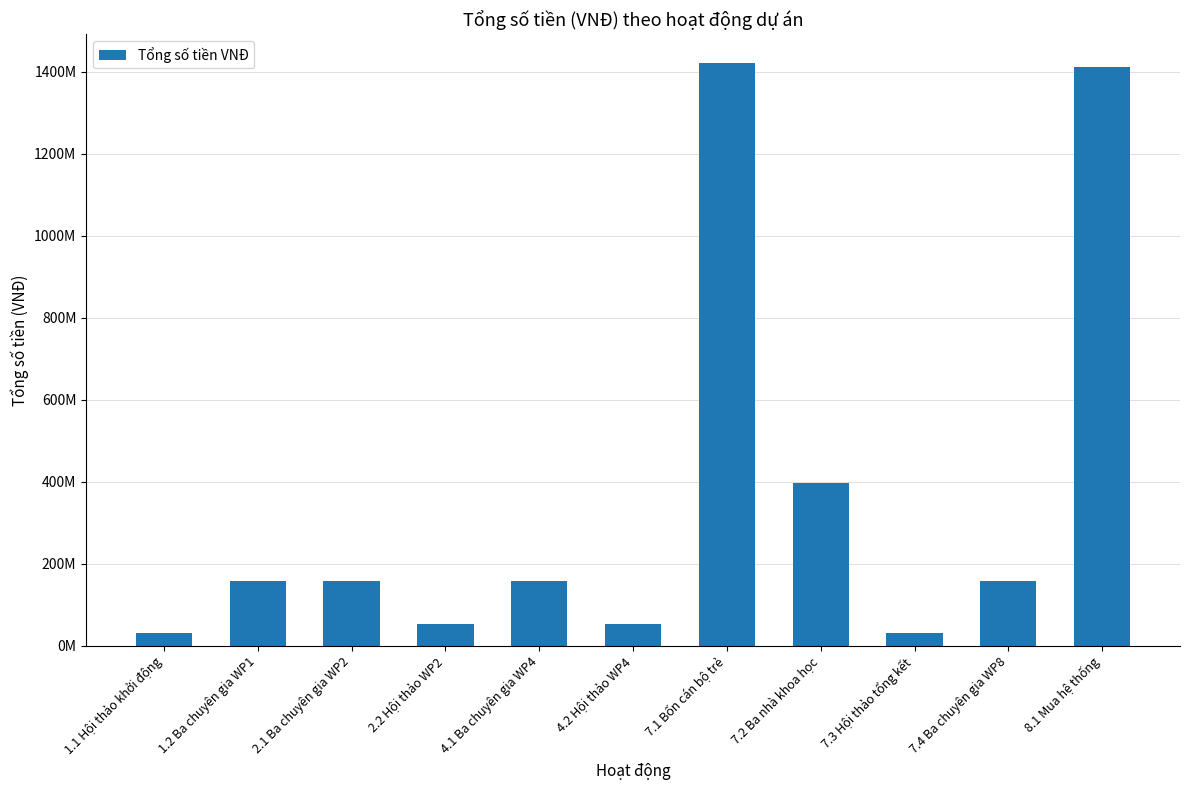

Does the chart contain any negative values?

No